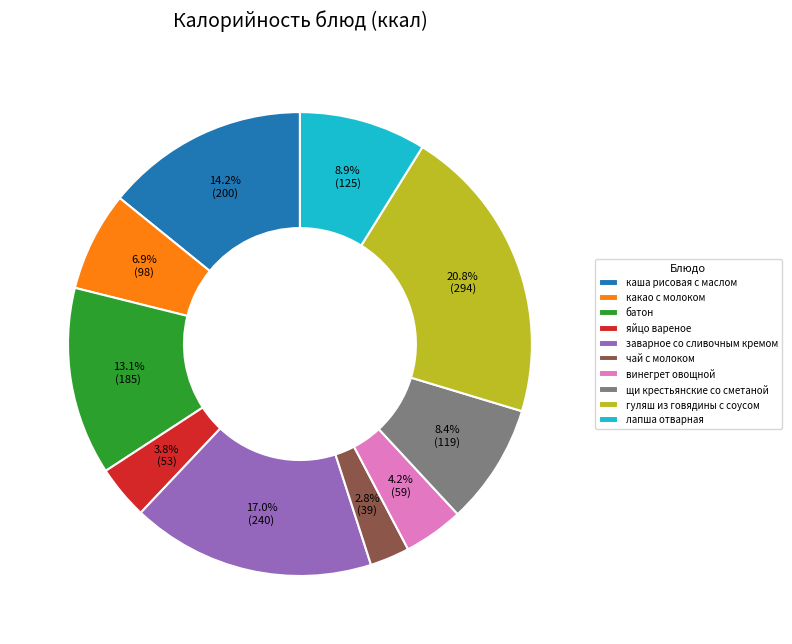

What percentage is the каша рисовая с маслом slice, to the nearest percent?

14%